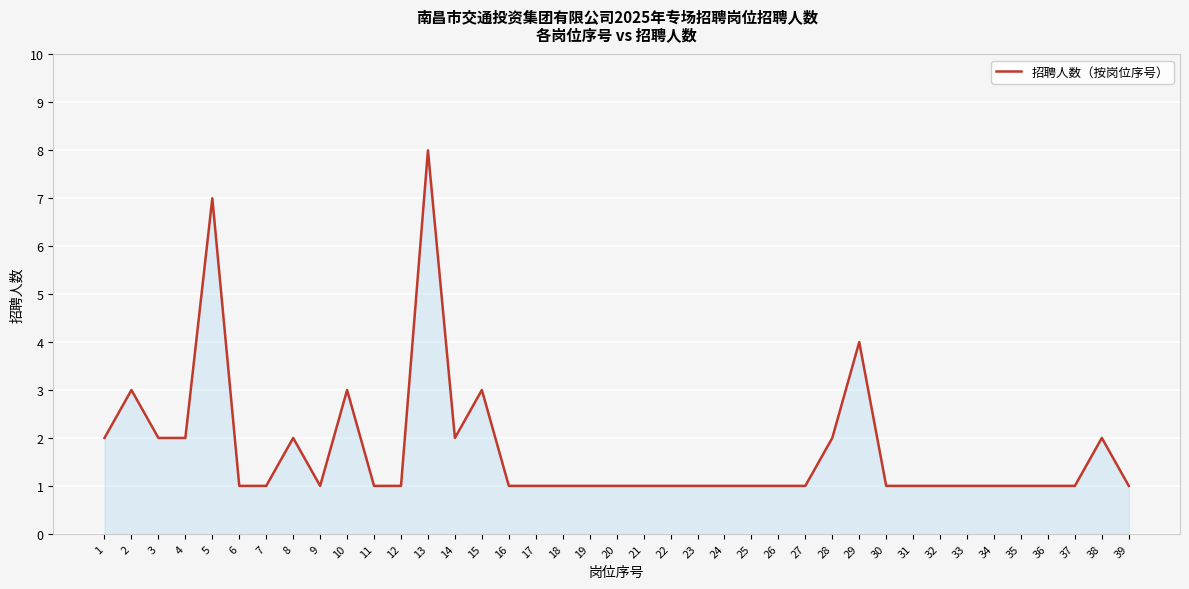

Reading left to right, transcribe all the data shown in this chart.

2	3	2	2	7	1	1	2	1	3	1	1	8	2	3	1	1	1	1	1	1	1	1	1	1	1	1	2	4	1	1	1	1	1	1	1	1	2	1